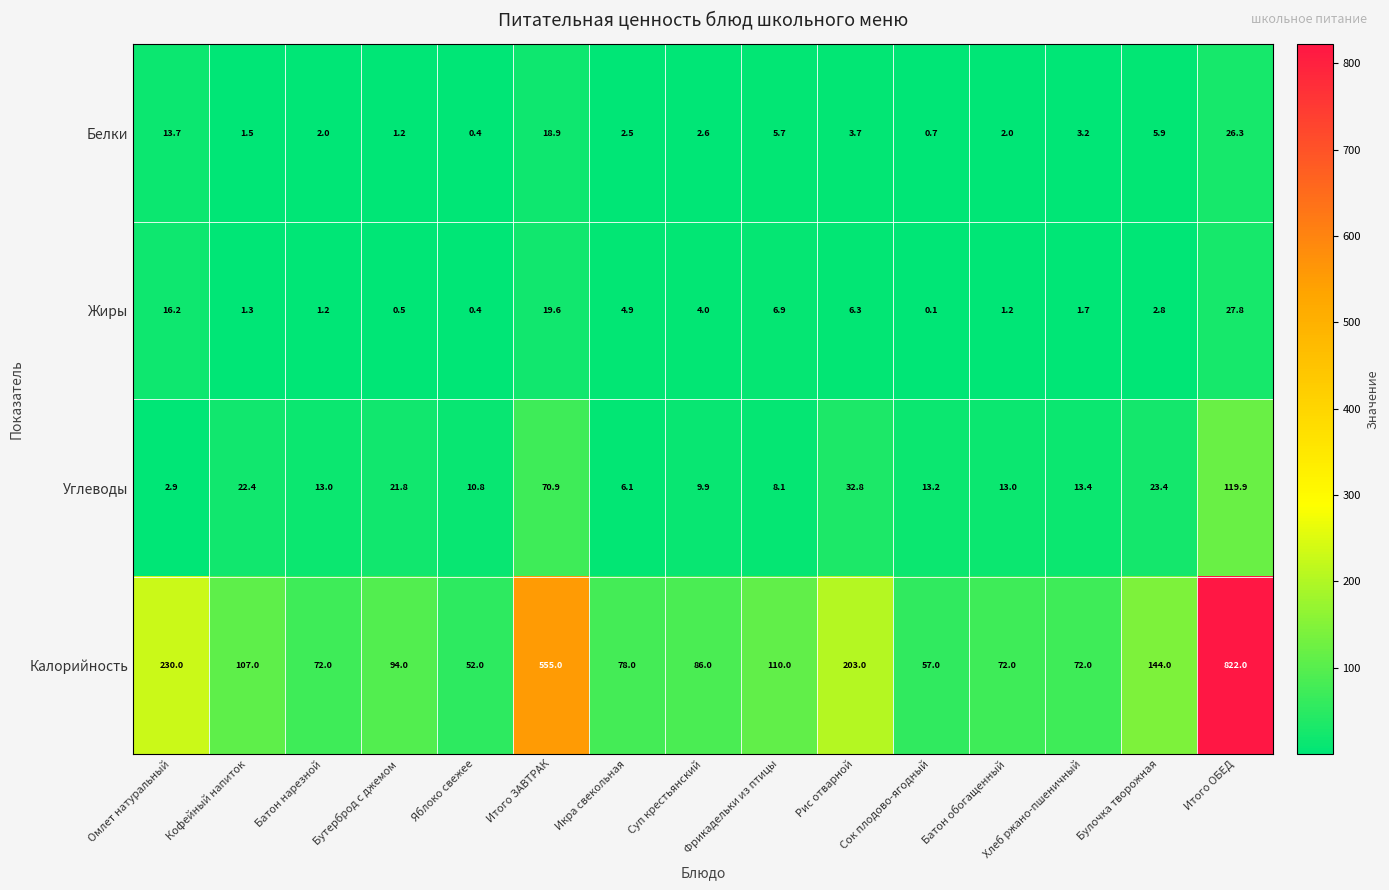

What is the difference between the Углеводы values at Батон нарезной and Итого ОБЕД?

106.9